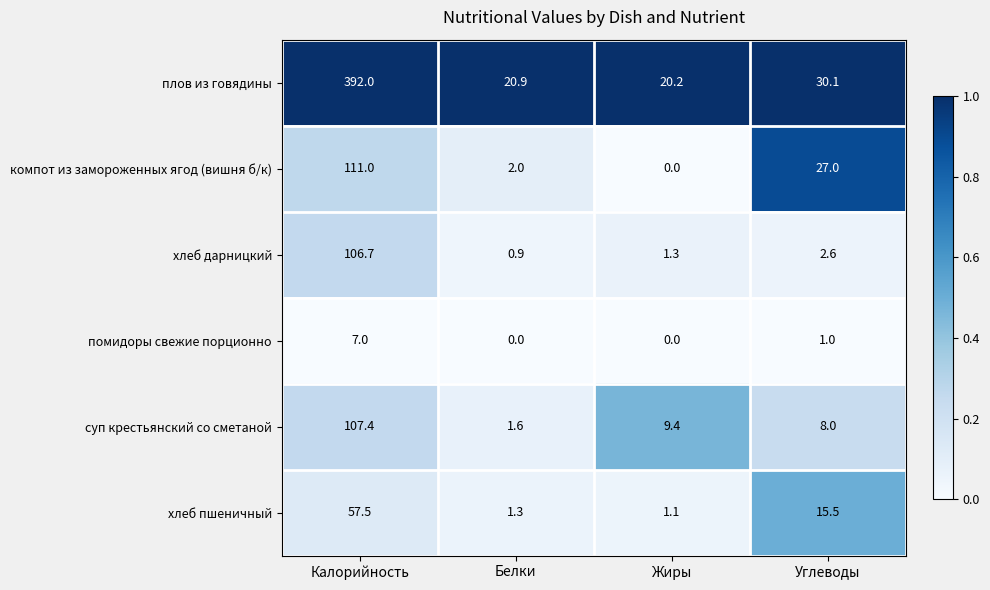

What is the sum of all хлеб пшеничный values?

75.4